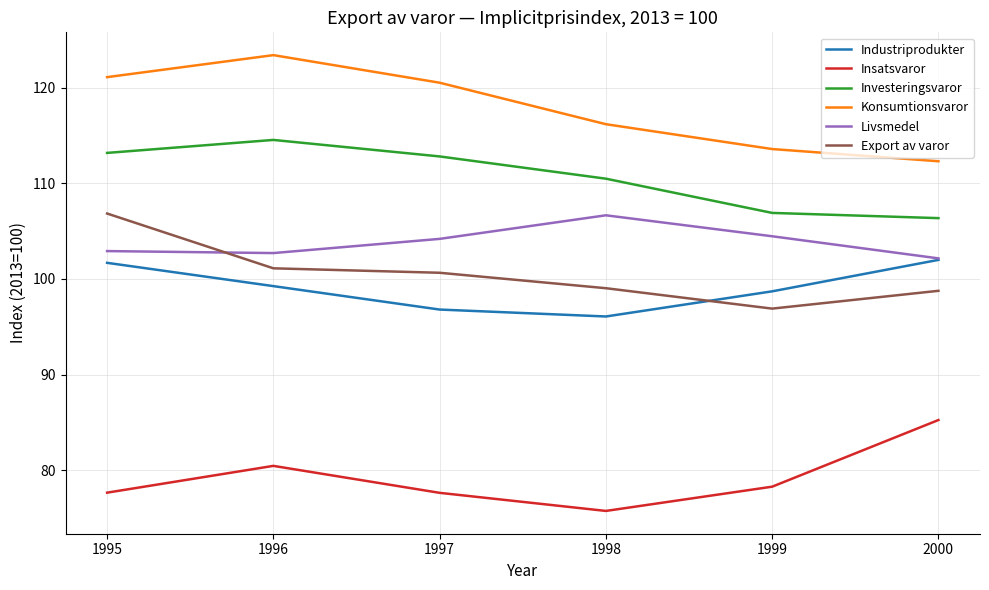

What is the difference between the second highest and second lowest values in the Export av varor series?

2.4